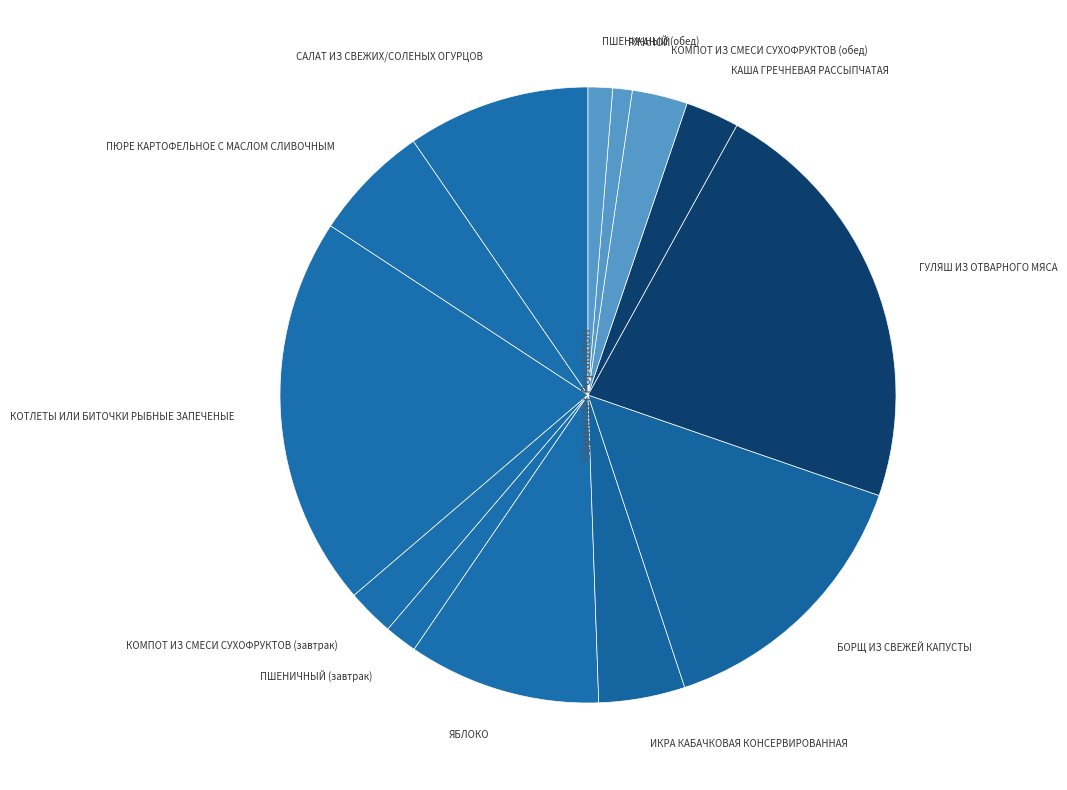

Count the number of slices in the pie.

13